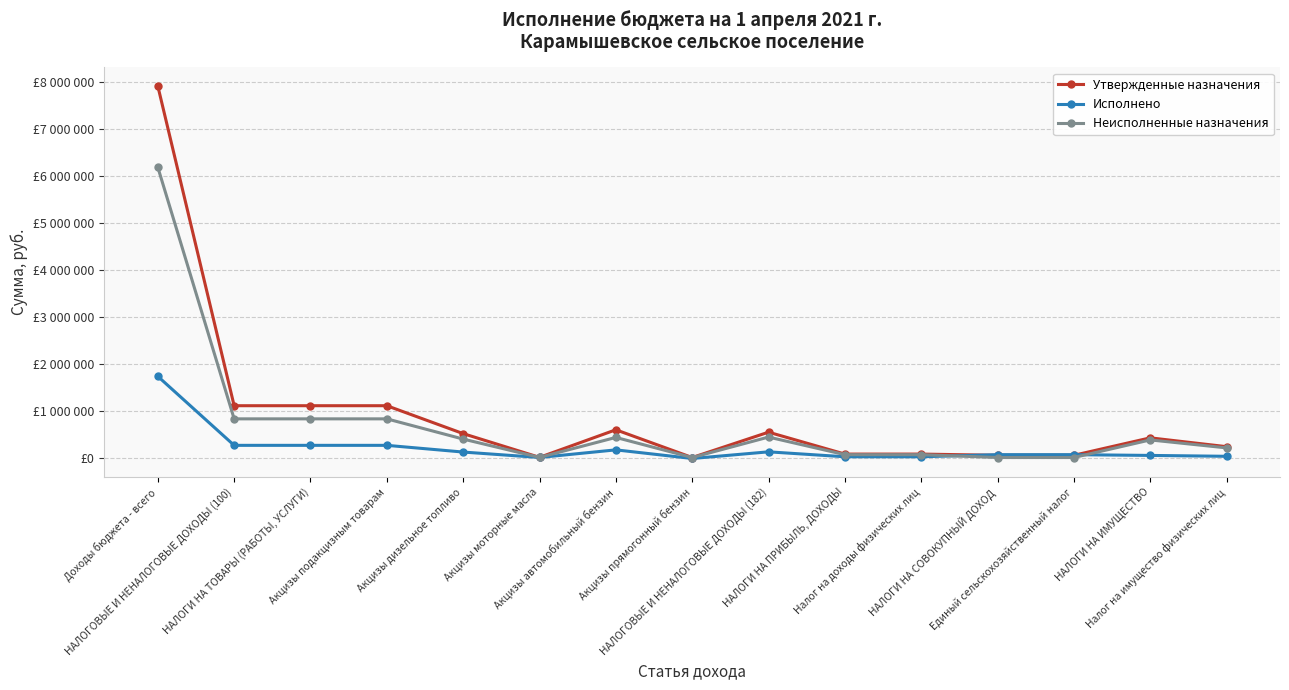

Reading left to right, transcribe all the data shown in this chart.

Утвержденные назначения: Доходы бюджета - всего=7910400.0	НАЛОГОВЫЕ И НЕНАЛОГОВЫЕ ДОХОДЫ (100)=1103100.0	НАЛОГИ НА ТОВАРЫ (РАБОТЫ, УСЛУГИ)=1103100.0	Акцизы подакцизным товарам=1103100.0	Акцизы дизельное топливо=508900.0	Акцизы моторные масла=3600.0	Акцизы автомобильный бензин=590600.0	Акцизы прямогонный бензин=0.0	НАЛОГОВЫЕ И НЕНАЛОГОВЫЕ ДОХОДЫ (182)=539600.0	НАЛОГИ НА ПРИБЫЛЬ, ДОХОДЫ=73200.0	Налог на доходы физических лиц=73200.0	НАЛОГИ НА СОВОКУПНЫЙ ДОХОД=47400.0	Единый сельскохозяйственный налог=47400.0	НАЛОГИ НА ИМУЩЕСТВО=419000.0	Налог на имущество физических лиц=231000.0
Исполнено: Доходы бюджета - всего=1728719.5	НАЛОГОВЫЕ И НЕНАЛОГОВЫЕ ДОХОДЫ (100)=259109.4	НАЛОГИ НА ТОВАРЫ (РАБОТЫ, УСЛУГИ)=259109.4	Акцизы подакцизным товарам=259109.4	Акцизы дизельное топливо=116283.6	Акцизы моторные масла=815.6	Акцизы автомобильный бензин=162777.6	Акцизы прямогонный бензин=-20767.5	НАЛОГОВЫЕ И НЕНАЛОГОВЫЕ ДОХОДЫ (182)=120874.8	НАЛОГИ НА ПРИБЫЛЬ, ДОХОДЫ=15847.1	Налог на доходы физических лиц=15847.1	НАЛОГИ НА СОВОКУПНЫЙ ДОХОД=60619.5	Единый сельскохозяйственный налог=60619.5	НАЛОГИ НА ИМУЩЕСТВО=44408.2	Налог на имущество физических лиц=25870.2
Неисполненные назначения: Доходы бюджета - всего=6181680.5	НАЛОГОВЫЕ И НЕНАЛОГОВЫЕ ДОХОДЫ (100)=823223.2	НАЛОГИ НА ТОВАРЫ (РАБОТЫ, УСЛУГИ)=823223.2	Акцизы подакцизным товарам=823223.2	Акцизы дизельное топливо=392616.3	Акцизы моторные масла=2784.4	Акцизы автомобильный бензин=427822.4	Акцизы прямогонный бензин=0.0	НАЛОГОВЫЕ И НЕНАЛОГОВЫЕ ДОХОДЫ (182)=435191.5	НАЛОГИ НА ПРИБЫЛЬ, ДОХОДЫ=60599.7	Налог на доходы физических лиц=60599.7	НАЛОГИ НА СОВОКУПНЫЙ ДОХОД=0.0	Единый сельскохозяйственный налог=0.0	НАЛОГИ НА ИМУЩЕСТВО=374591.8	Налог на имущество физических лиц=205129.8